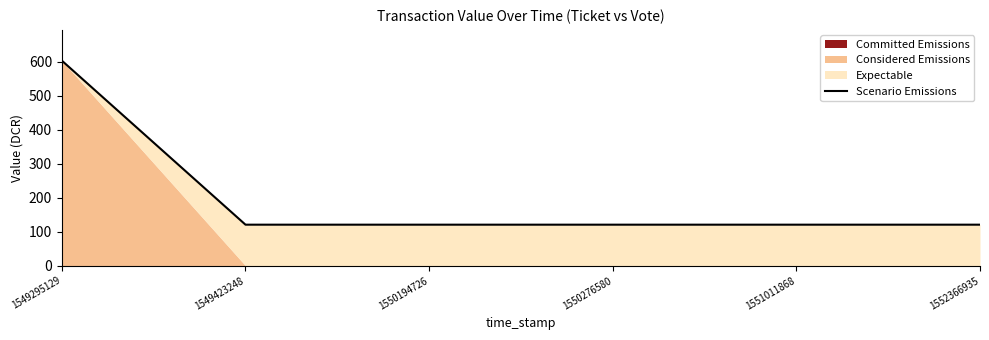

How many lines are shown in the chart?

1